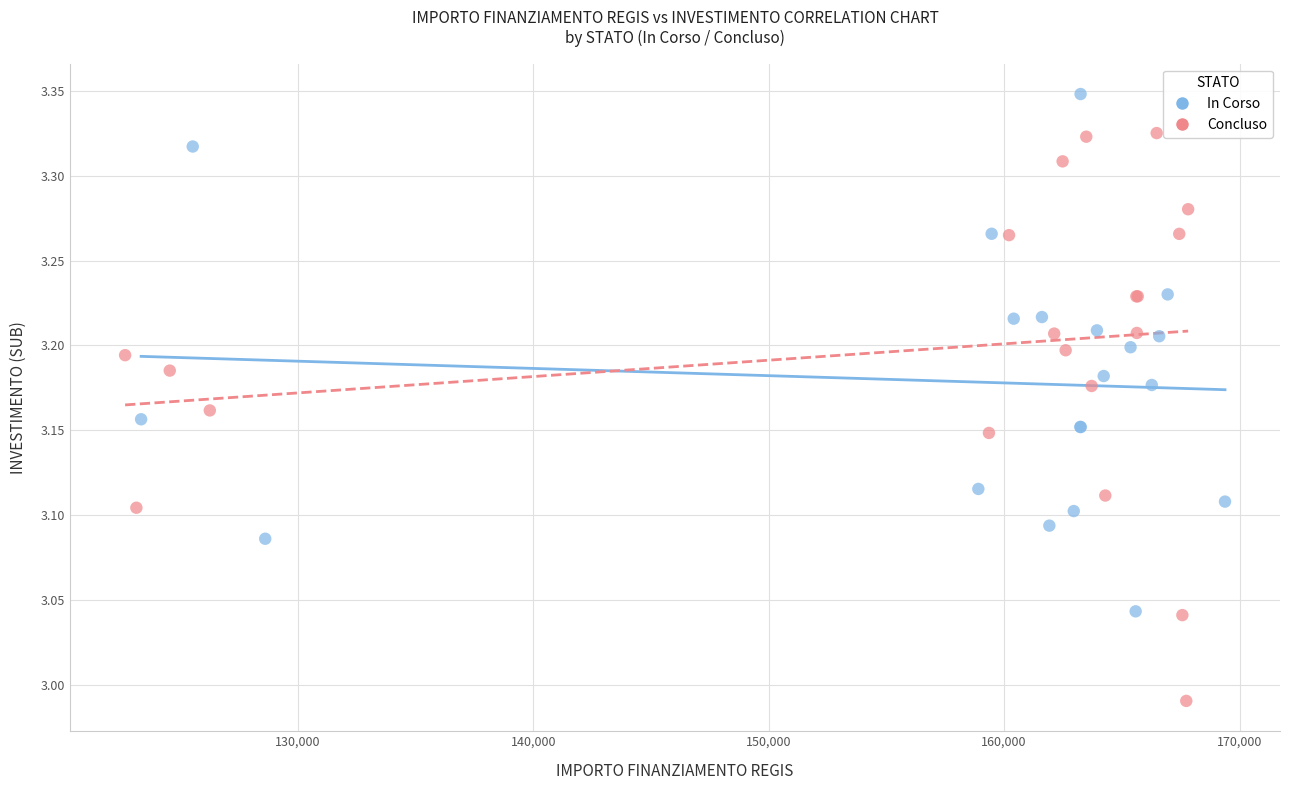

Which series reaches the minimum Y coordinate?

Concluso